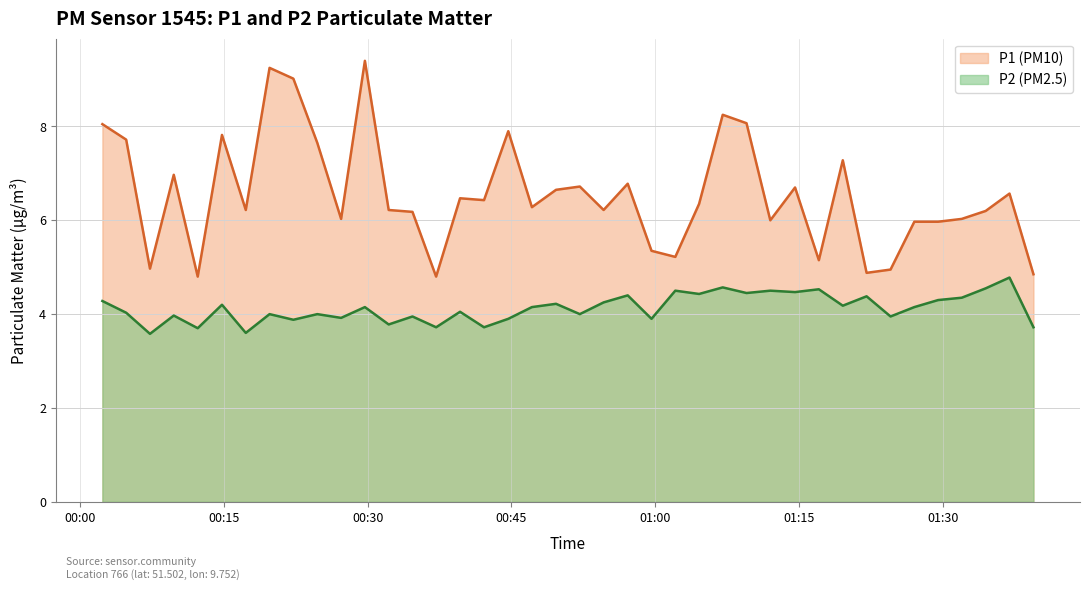

The value of P1 at 04:09 is 8.5. True or false?

False